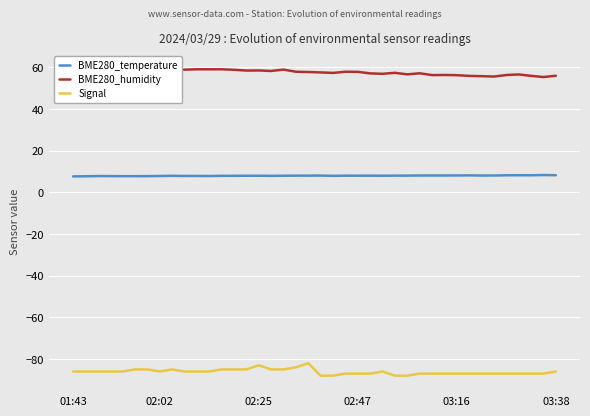

True or false: BME280_temperature and Signal intersect in this chart.

False